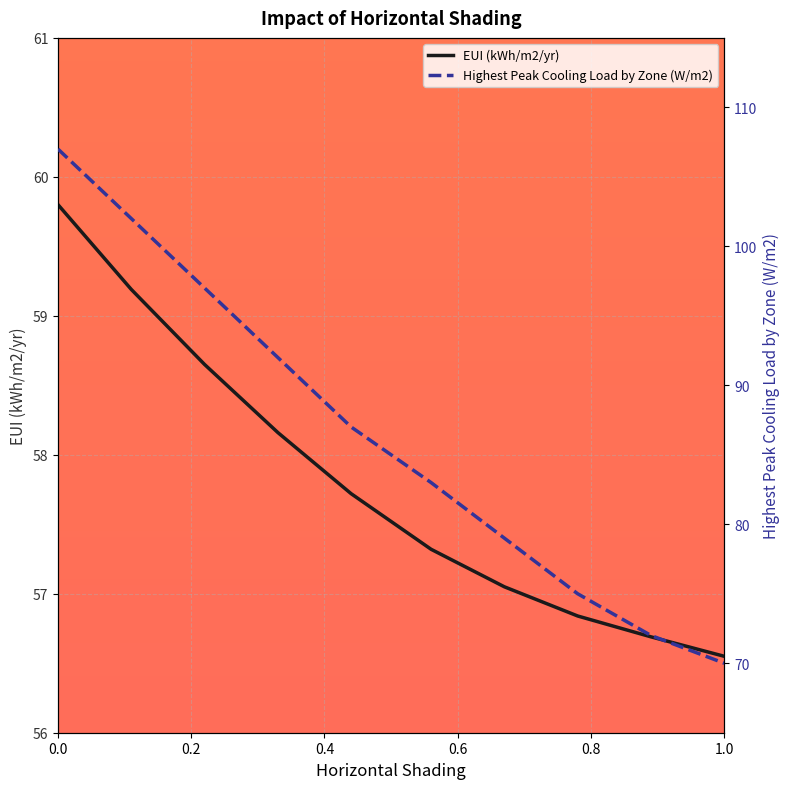

Does the chart display data point markers on the line(s)?

No